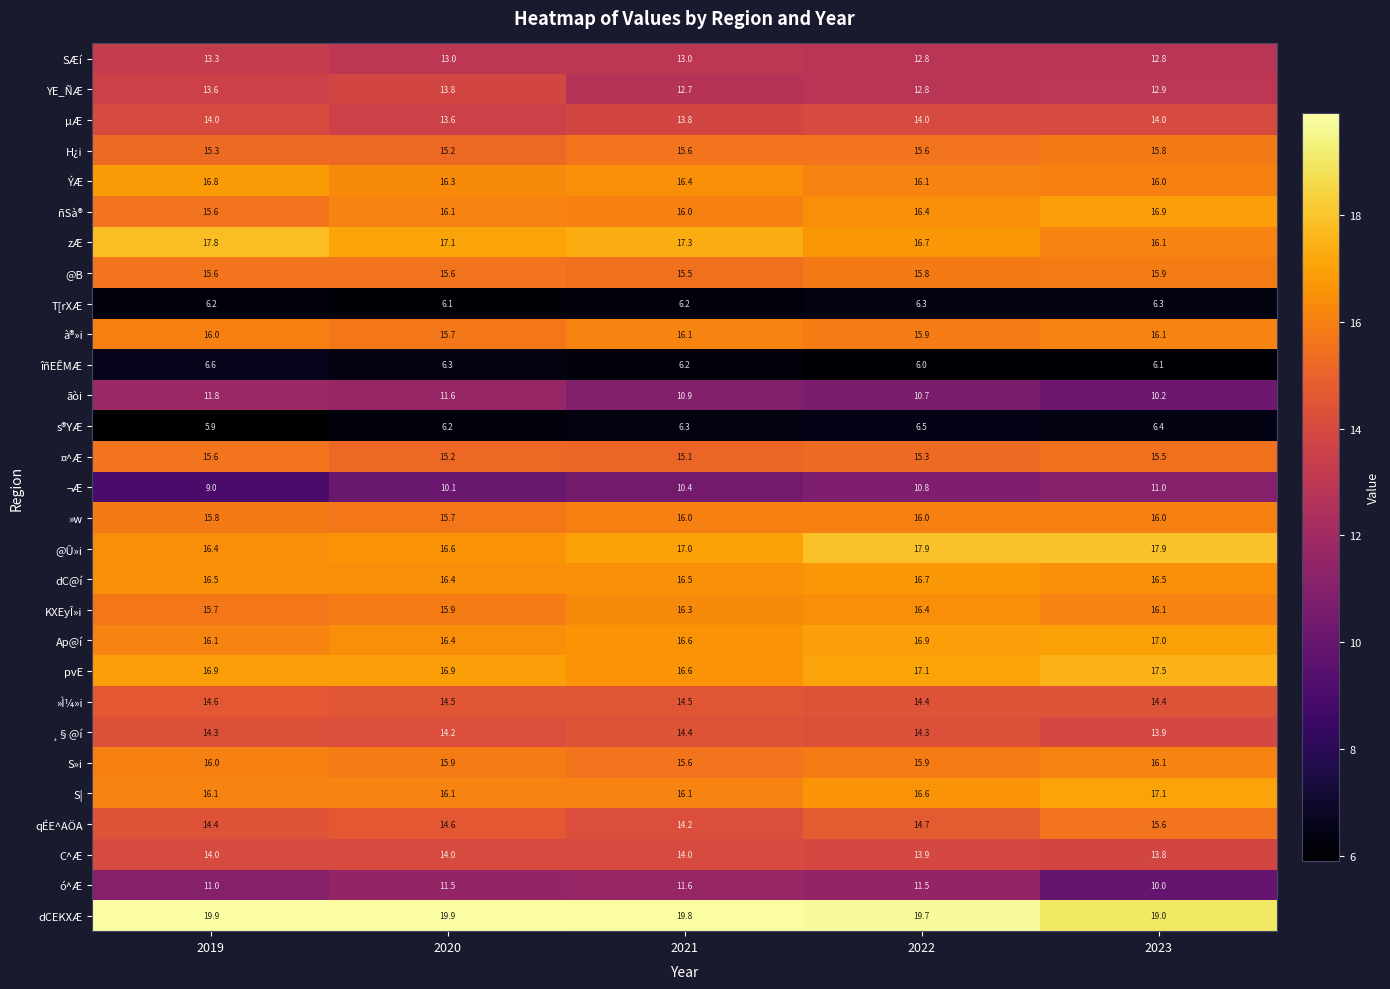

Is it true that »w equals 26.6 at 2019?

False